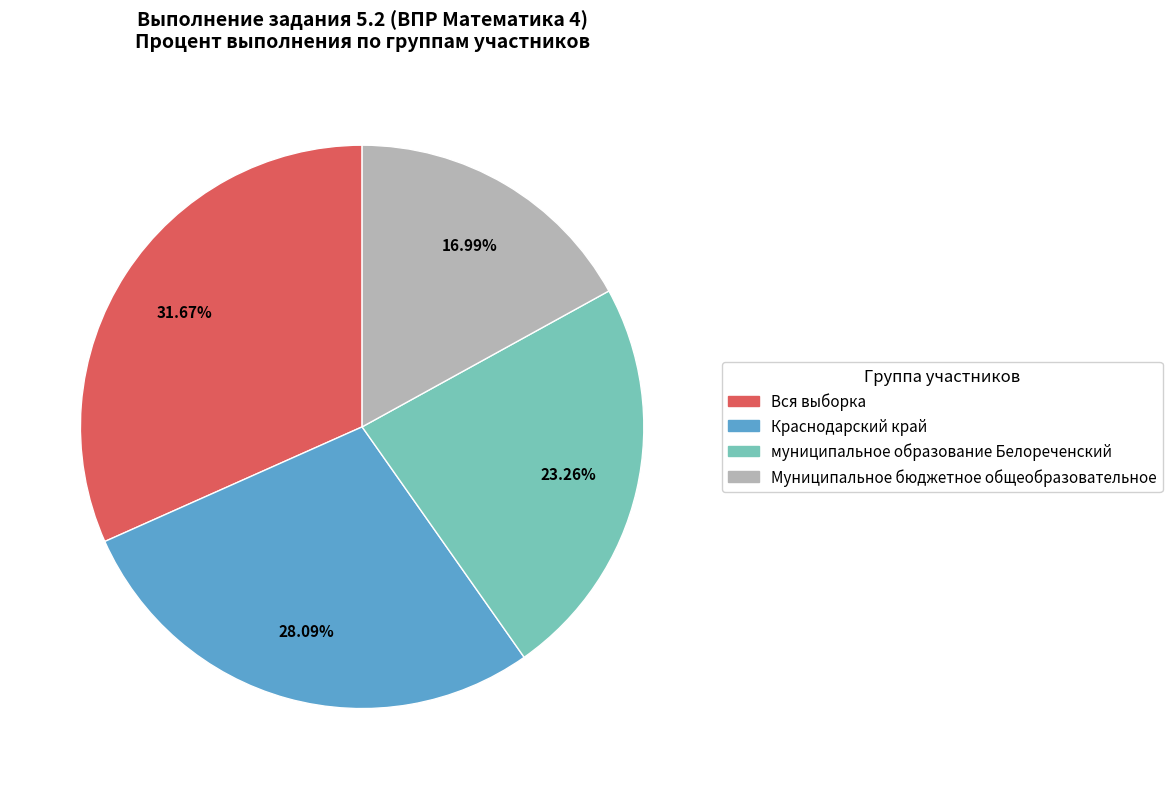

Which category has the biggest portion of the pie?

Вся выборка